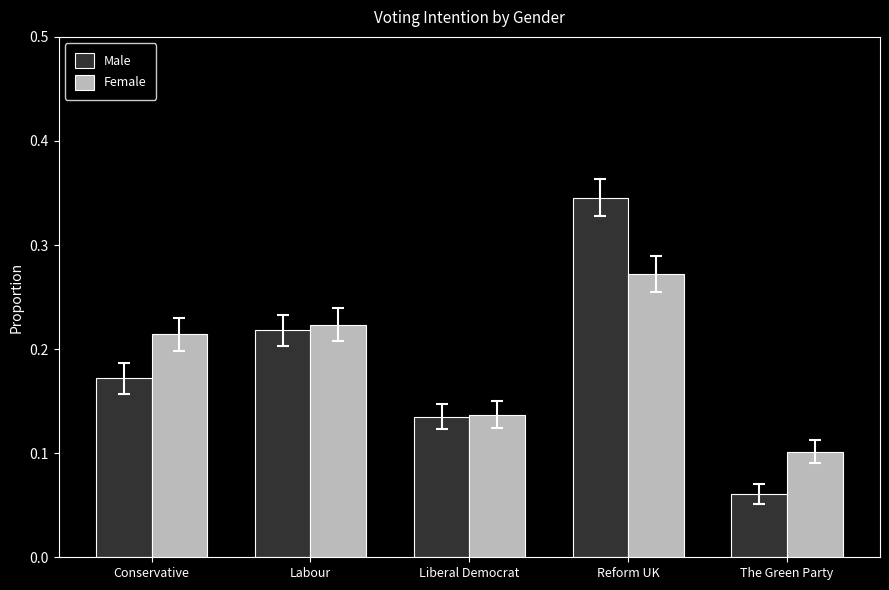

Where is Female nearest to the value 0?

The Green Party